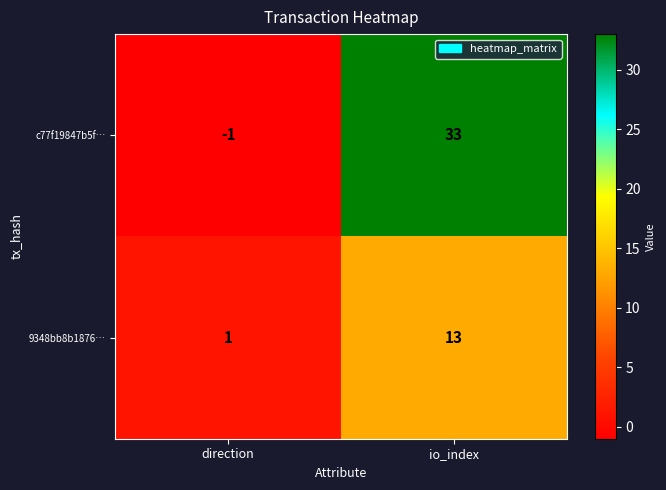

Is it true that c77f19847b5f… equals 33 at io_index?

True